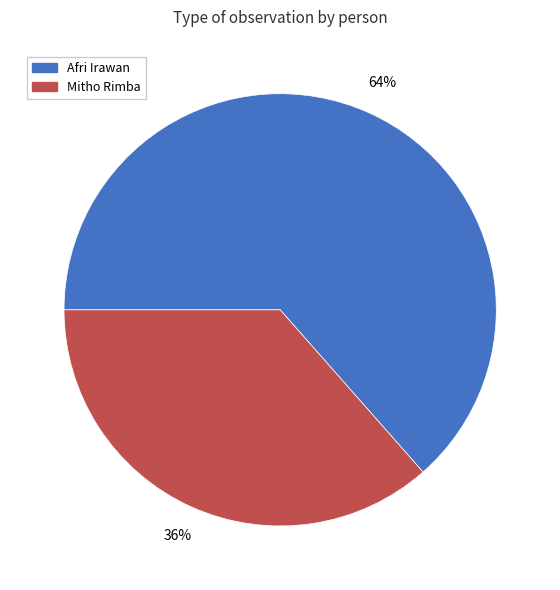

Does Afri Irawan represent more than half of the total?

Yes